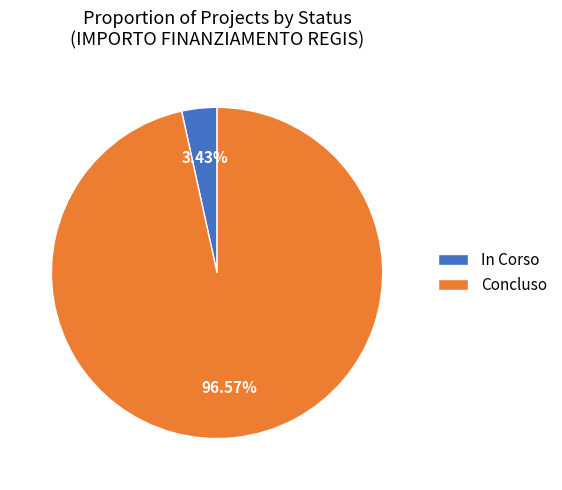

Which category accounts for the majority?

Concluso